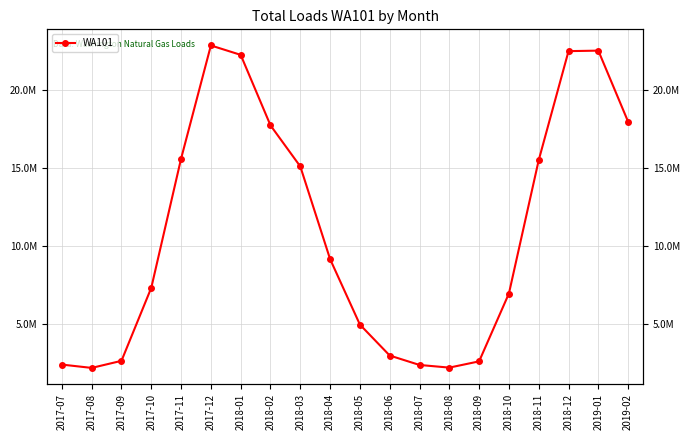

What is the change in value from 2018-08 to 2018-11?

+13325100.5